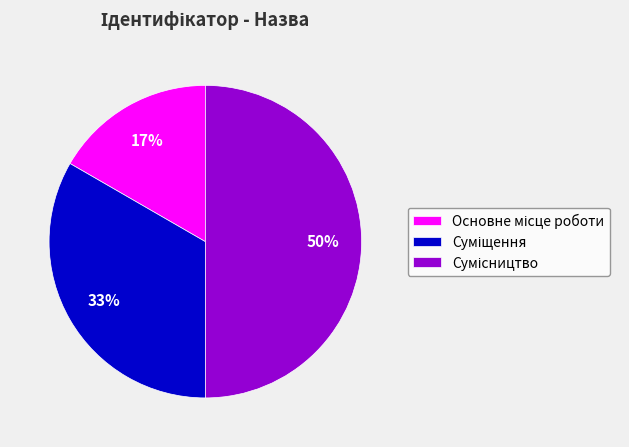

To the nearest percent, what is the average slice percentage?

33%